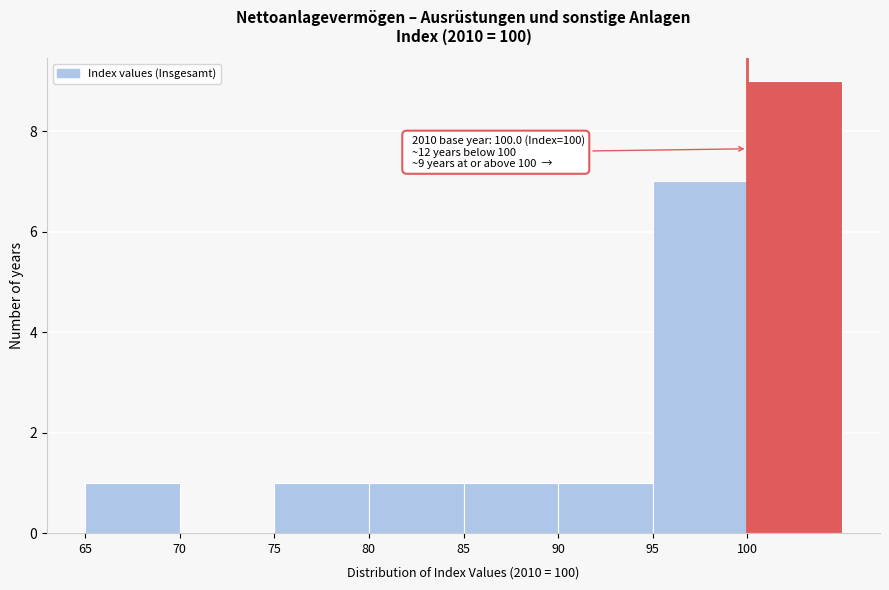

Which range on the x-axis has the tallest bar?

100 to 105